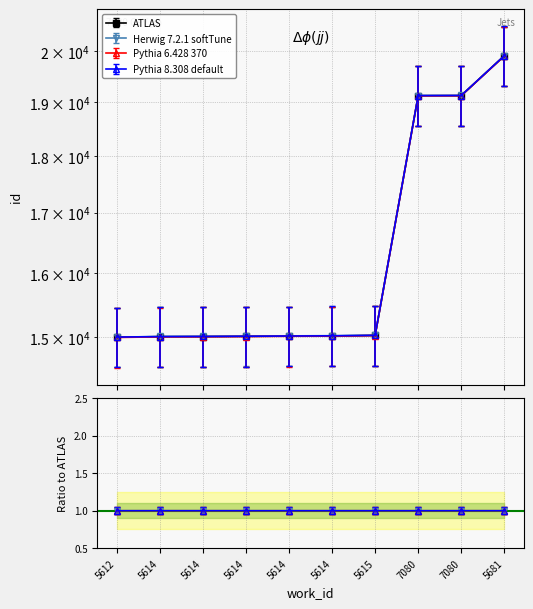

At which label does Herwig 7.2.1 softTune first exceed 15022?

5615